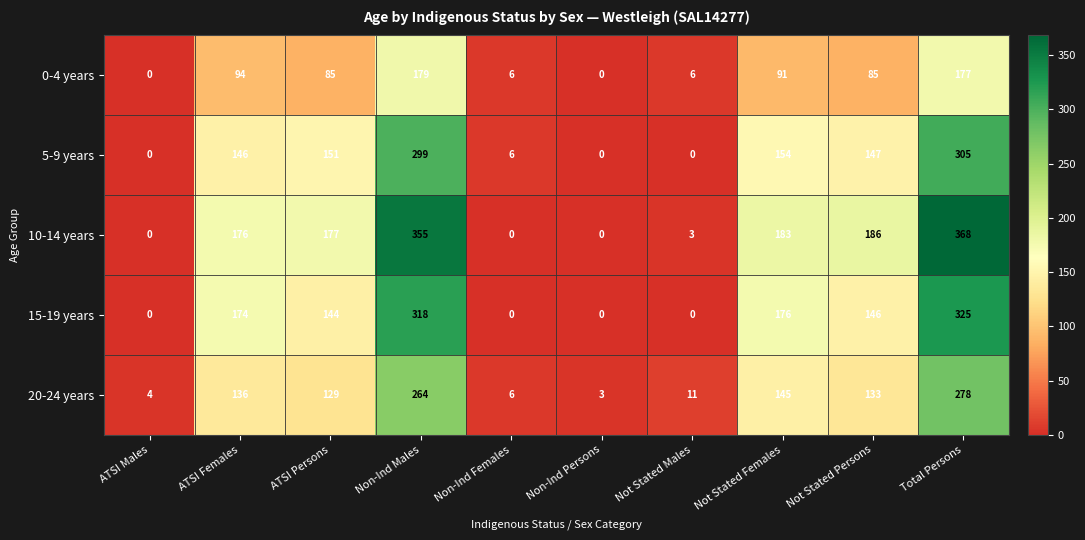

What is the difference between the maximum and minimum values in the 20-24 years series?

275